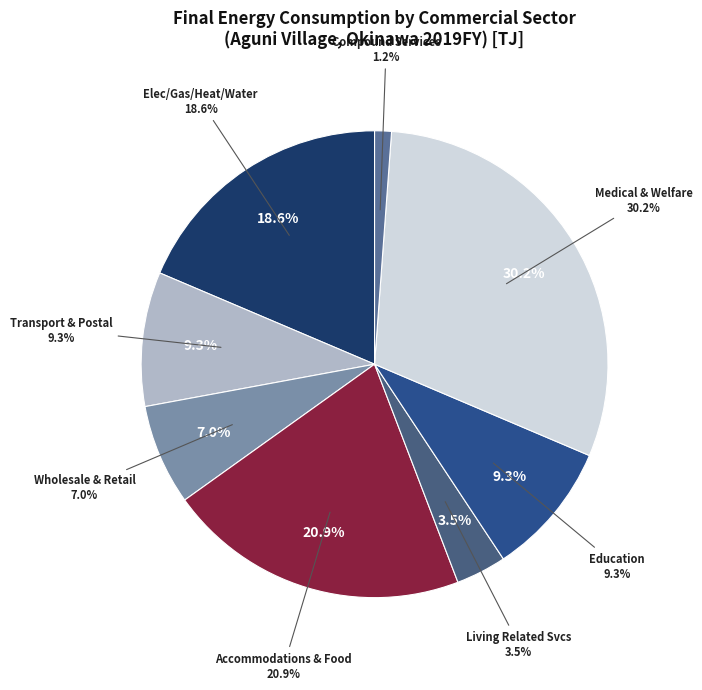

Does any single category account for the majority?

No